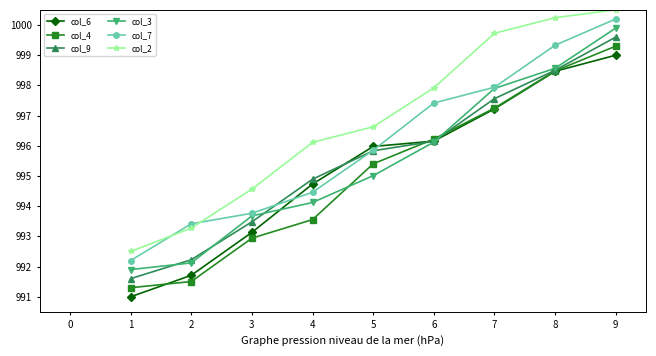

Which category has the highest value in the col_6 series?

9